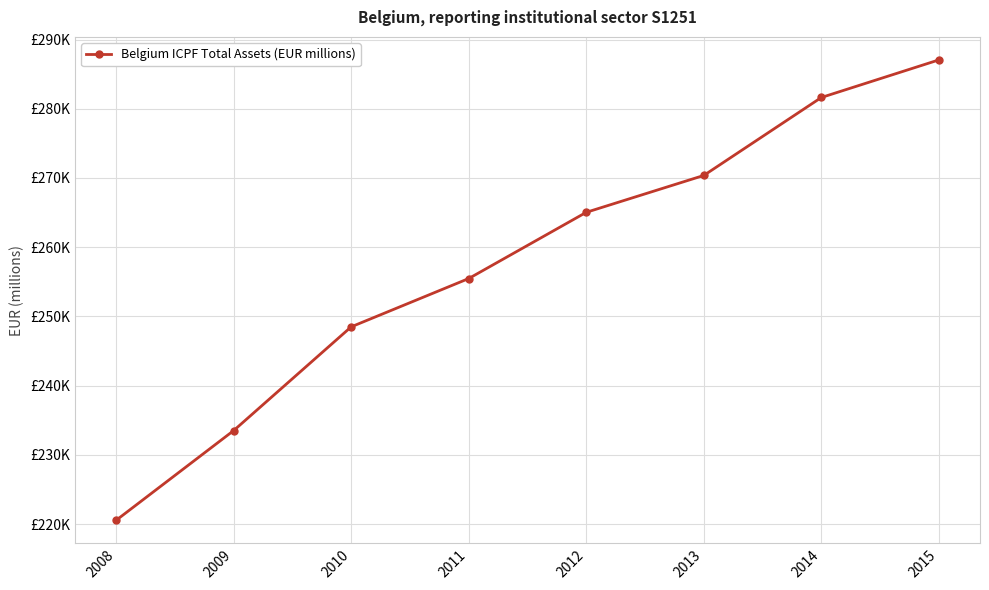

Approximately how many times larger is the value at 2011 compared to 2010?

1.0